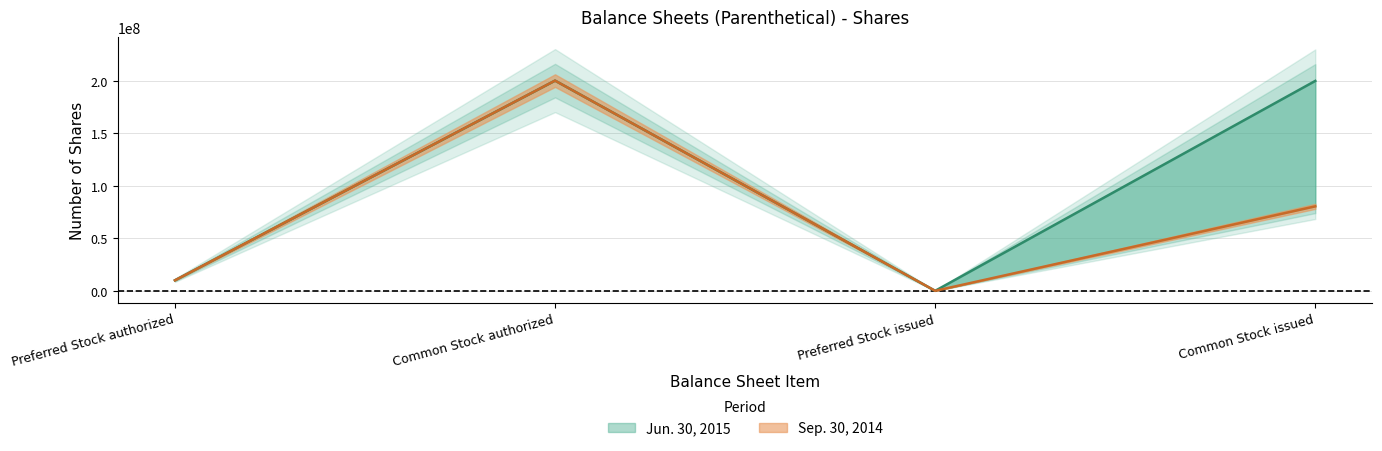

Which series has the widest spread of values?

Jun. 30, 2015